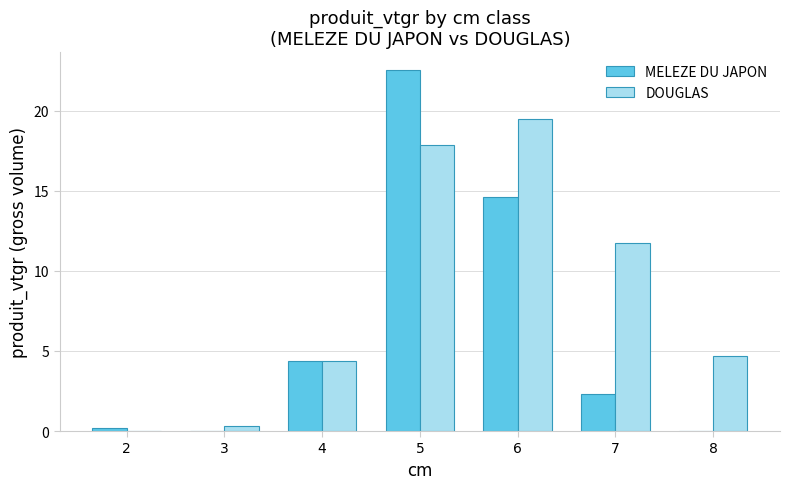

Reading left to right, transcribe all the data shown in this chart.

MELEZE DU JAPON: 2=0.2	3=0.0	4=4.4	5=22.5	6=14.6	7=2.3	8=0.0
DOUGLAS: 2=0.0	3=0.3	4=4.4	5=17.8	6=19.5	7=11.8	8=4.7